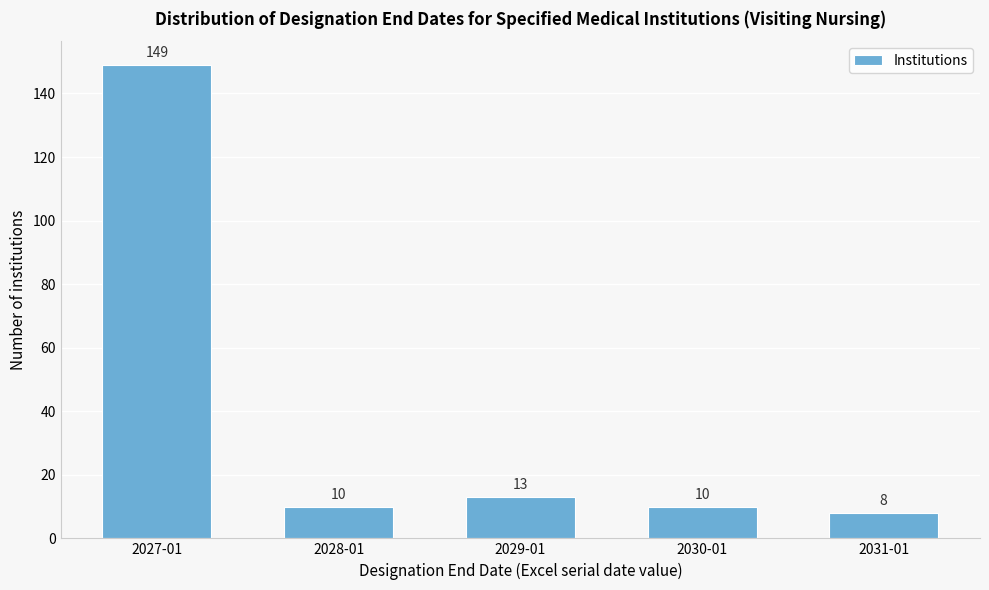

Reading left to right, extract all data points from this chart.

2027-01=149	2028-01=10	2029-01=13	2030-01=10	2031-01=8